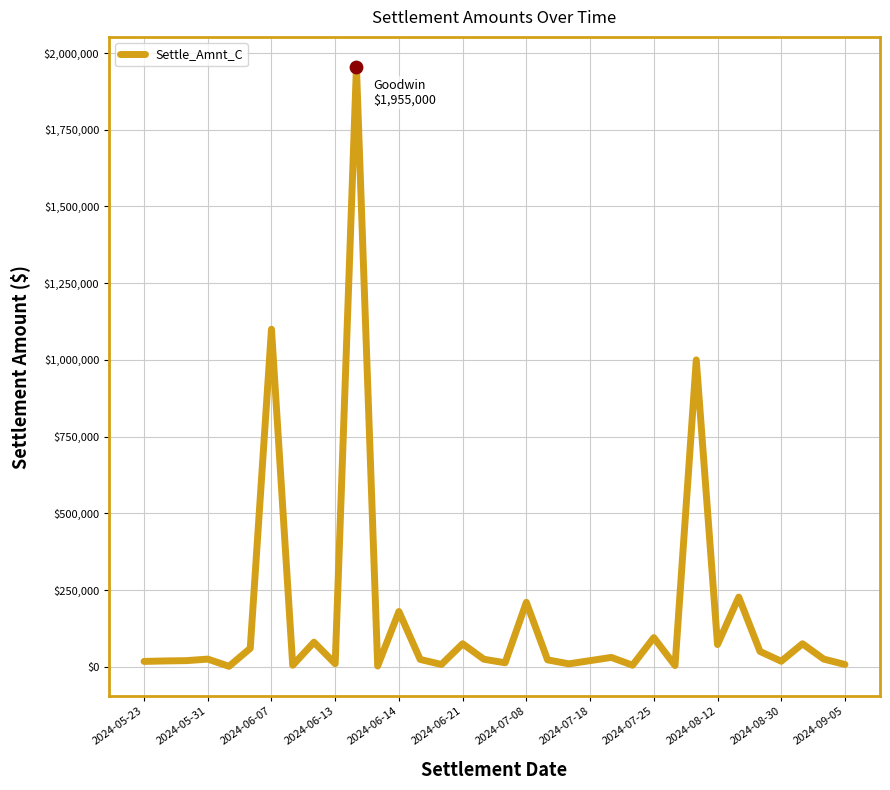

What is the greatest value displayed?

1955000.0